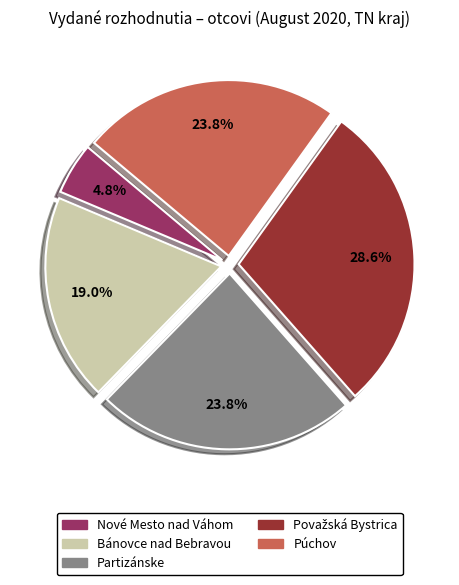

To the nearest percent, what is the difference between the largest and smallest slice percentages?

24%